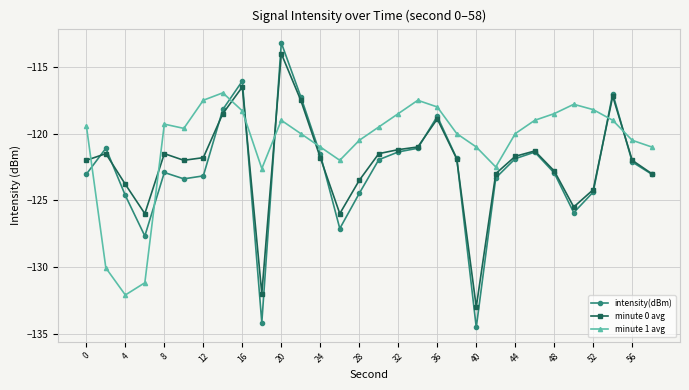

What is the lowest value of the minute 0 avg series?

-133.0